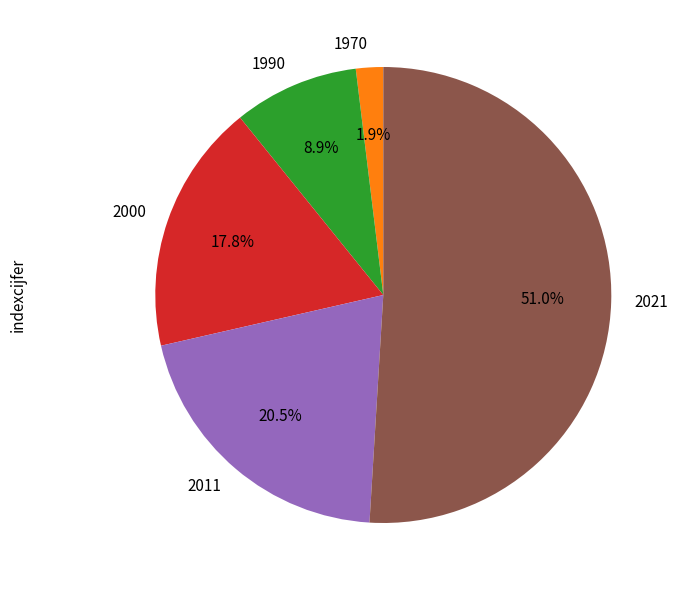

To the nearest percent, what is the average slice percentage?

20%